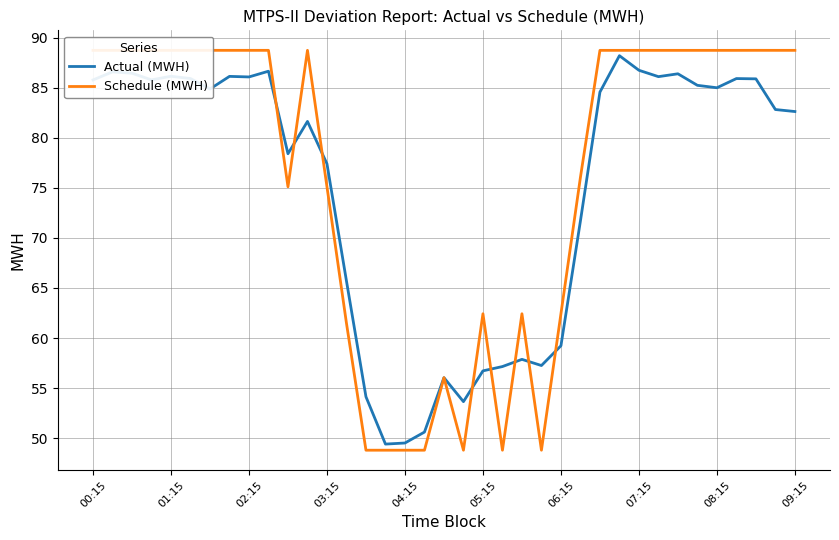

At how many categories does at least one series exceed 86?

22